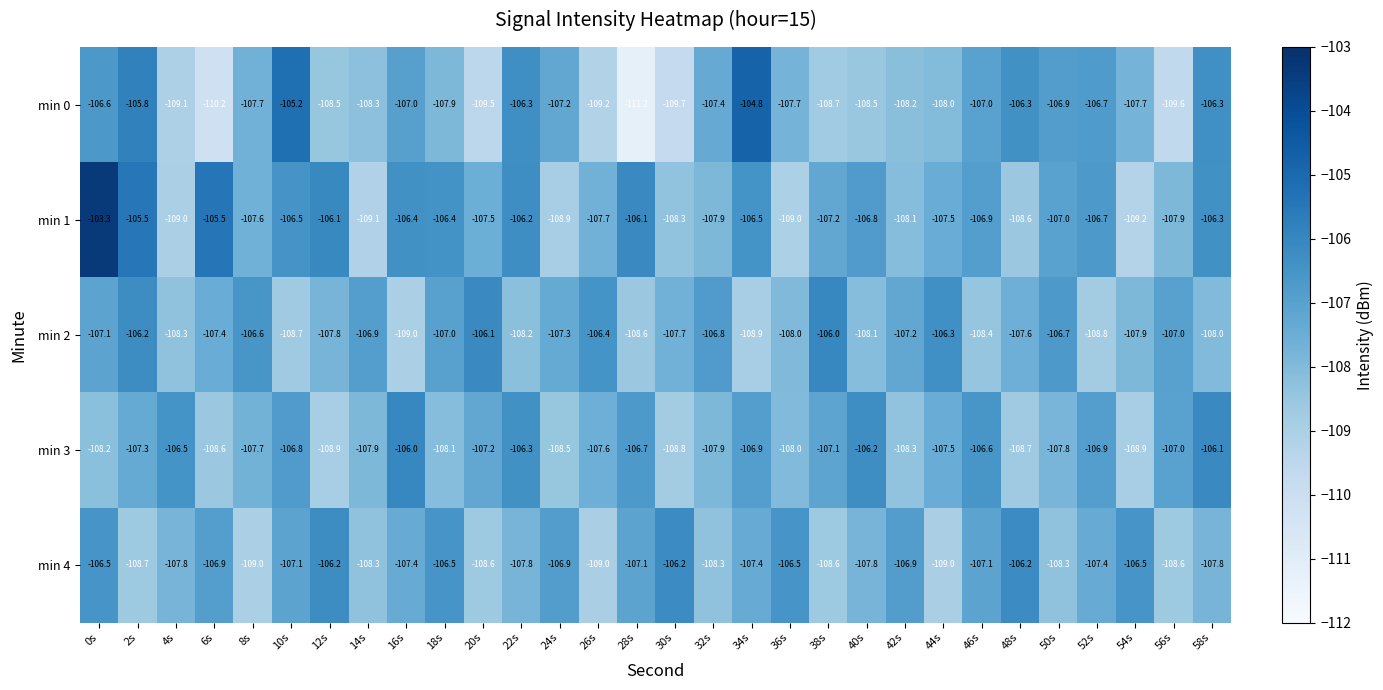

Count the number of categories in the chart.

30